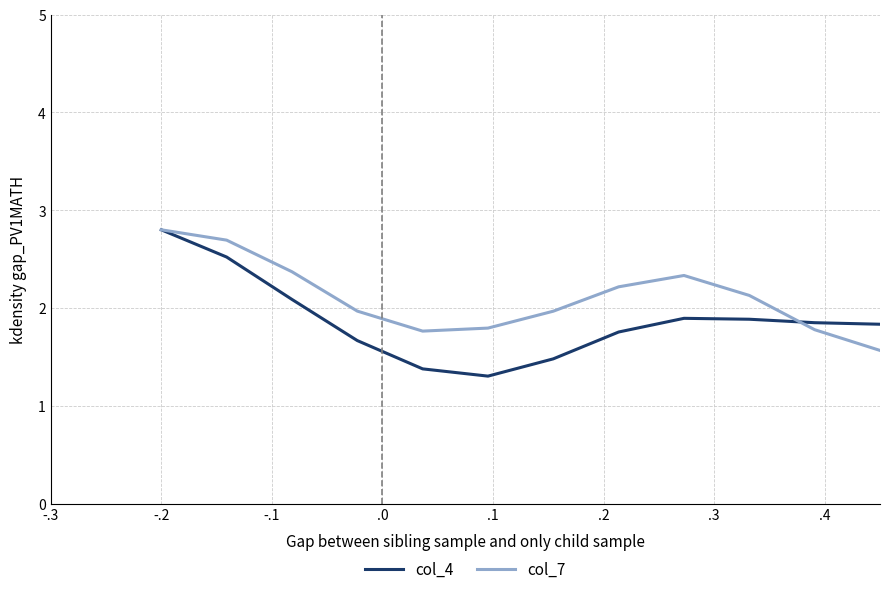

What is the difference between the maximum and second lowest values in the col_4 series?

1.4